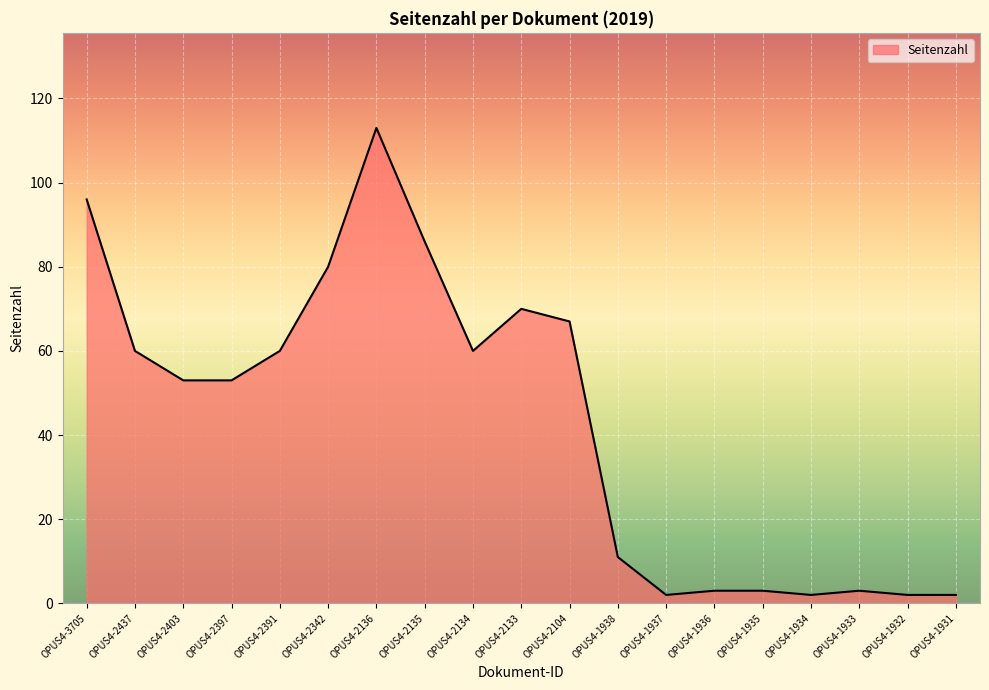

What is the ratio of the value at OPUS4-2403 to the value at OPUS4-2437?

0.9